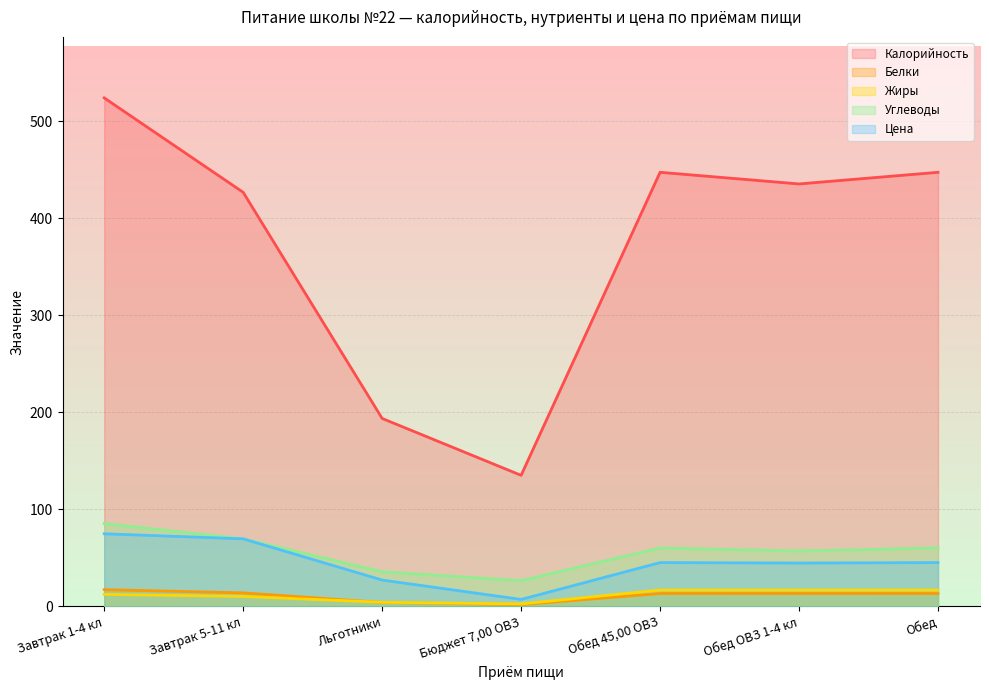

At which label does Цена reach its minimum?

Бюджет 7,00 ОВЗ